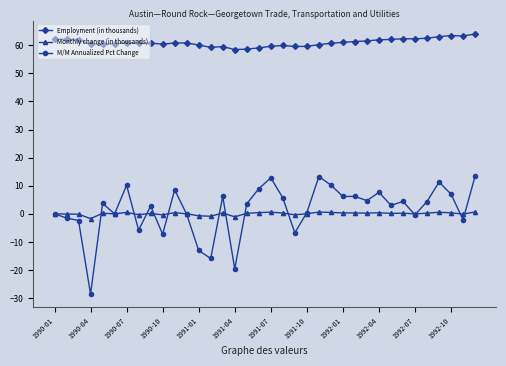

What is the value of the M/M Annualized Pct Change point at the 16th from the left?

-19.6